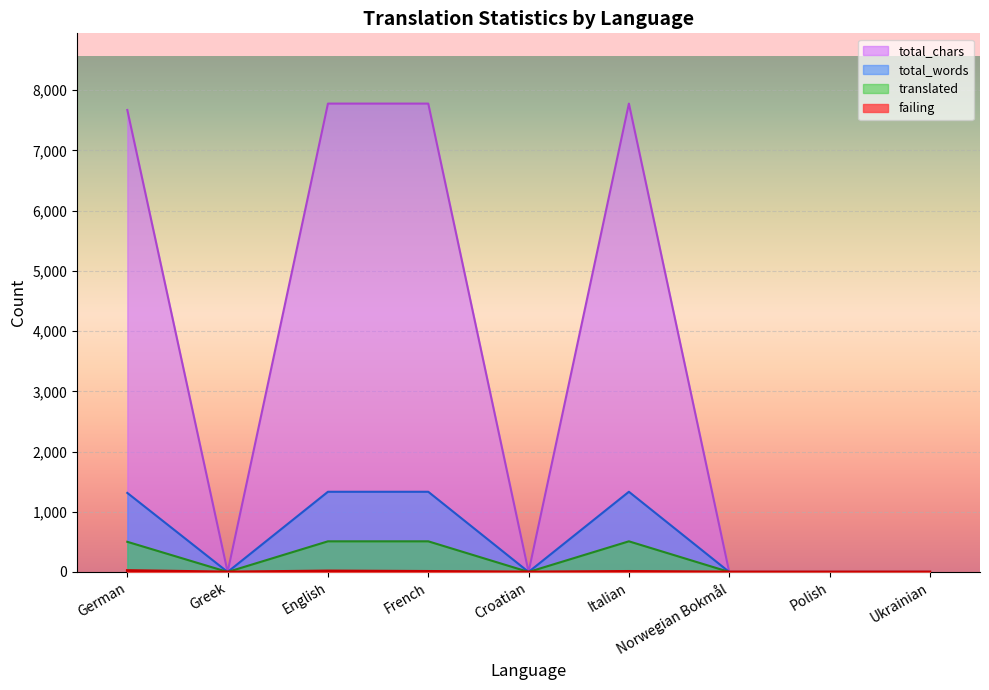

What is the average value of the total_words series?

590